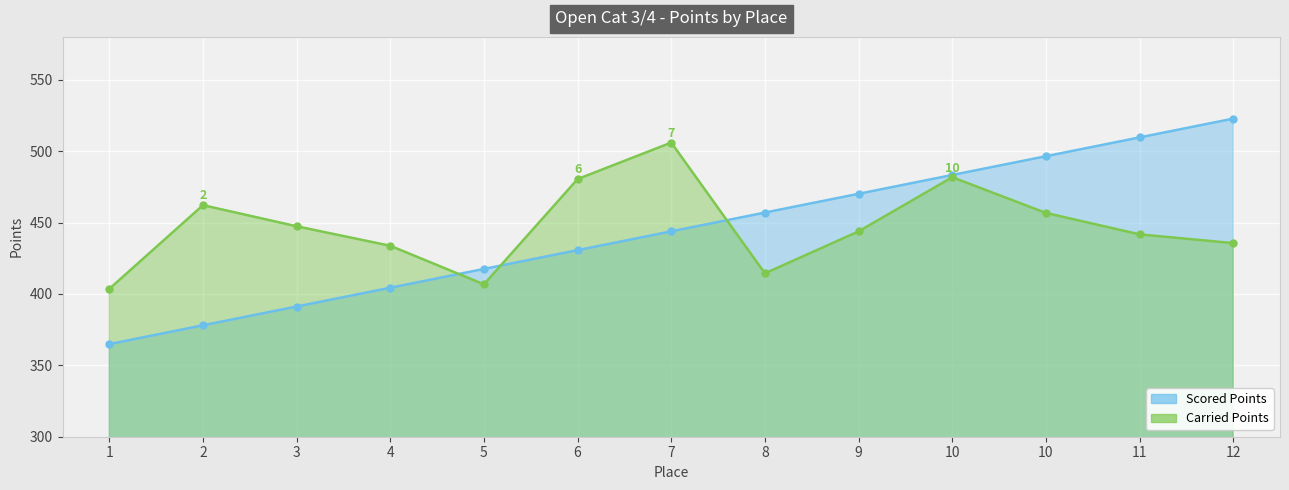

What is the spread (max minus min) of values at 12?

87.2